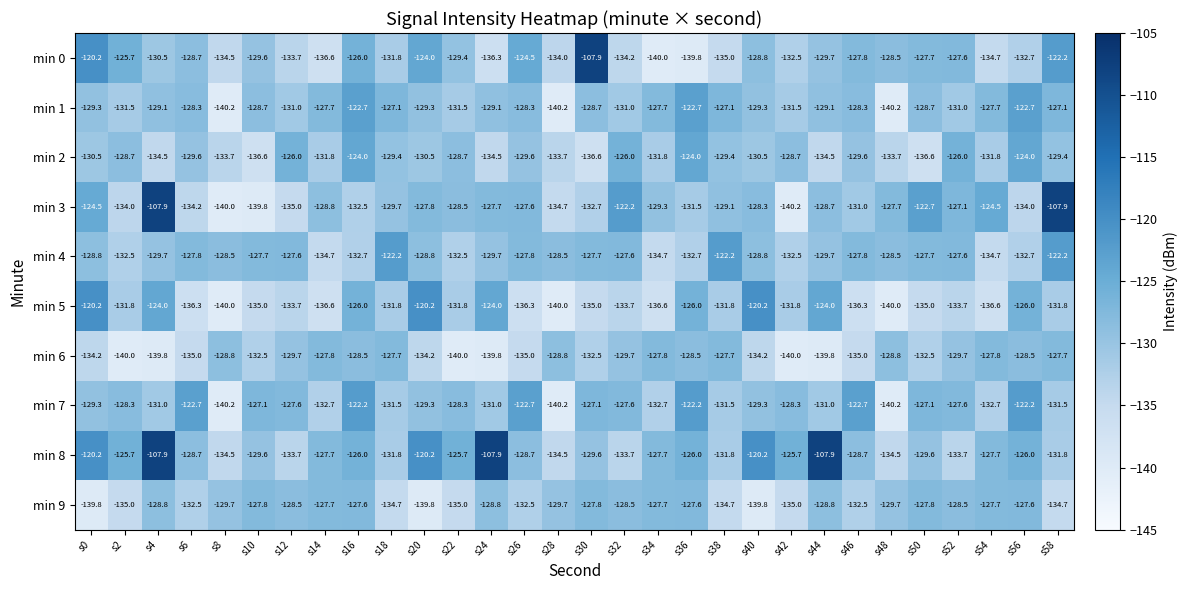

What is the highest value of the min 7 series?

-122.2